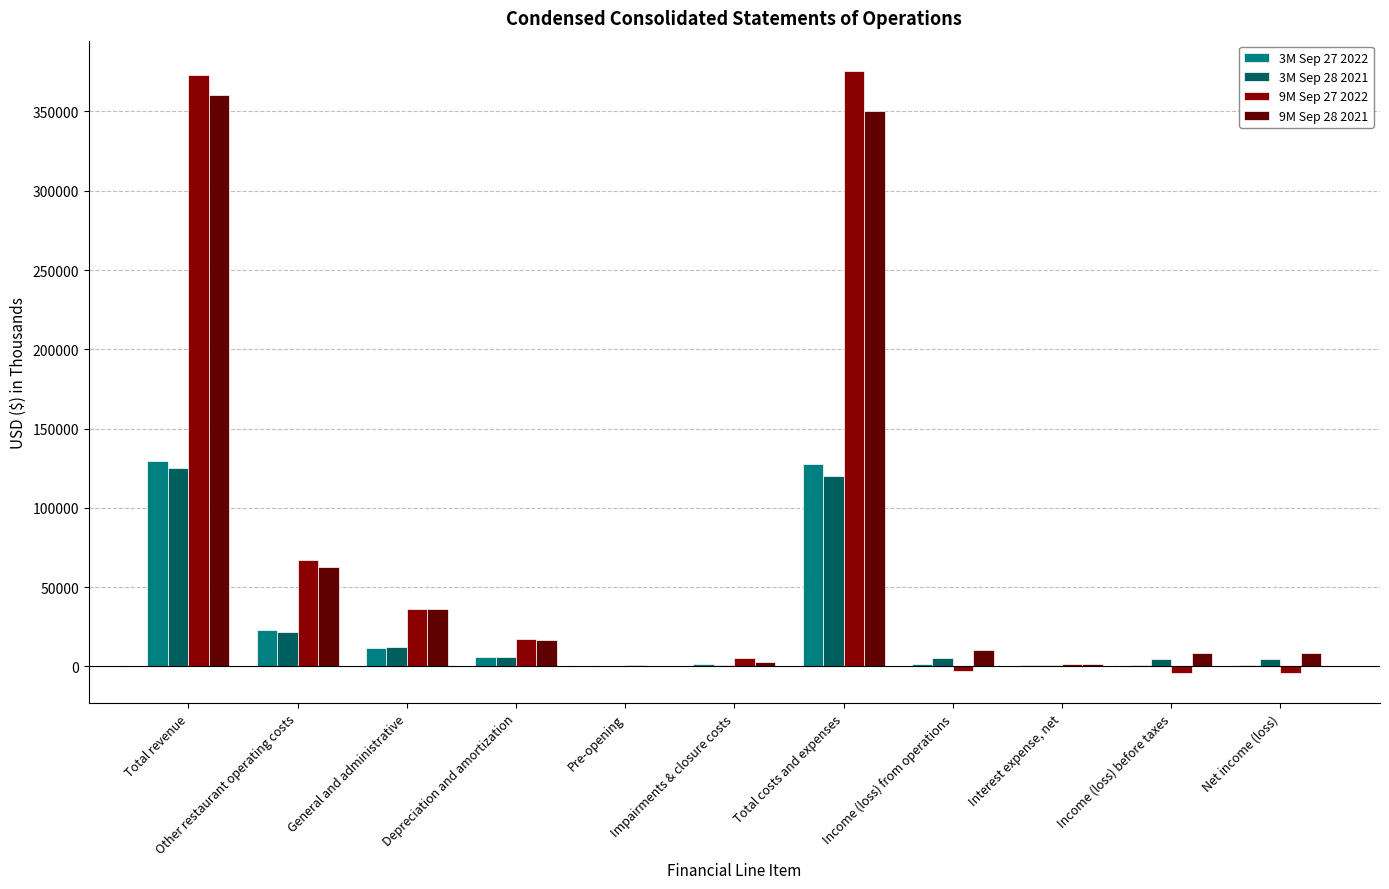

Is it true that 9M Sep 27 2022 equals 36180 at General and administrative?

True